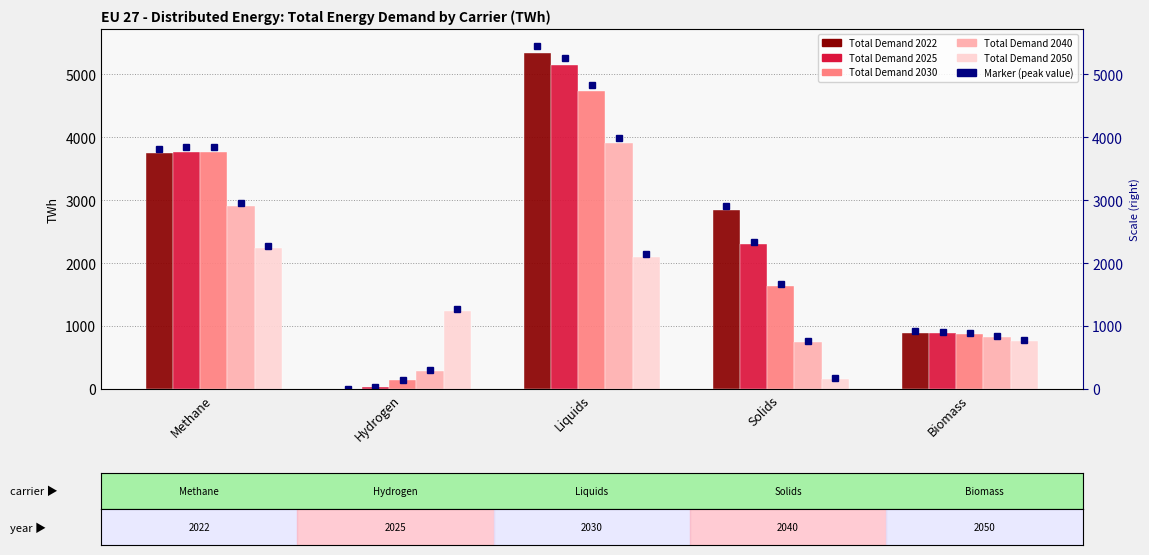

The 2022 series shows 0.1 at Hydrogen. True or false?

True